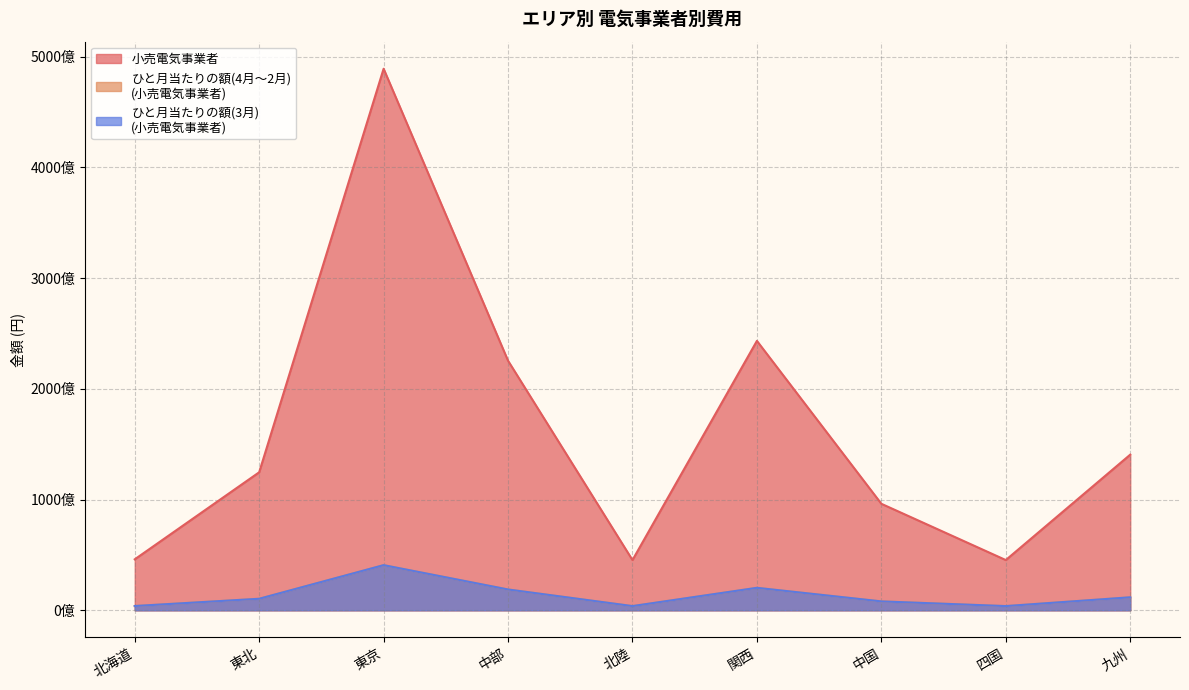

What is the smallest value displayed?

3778430782